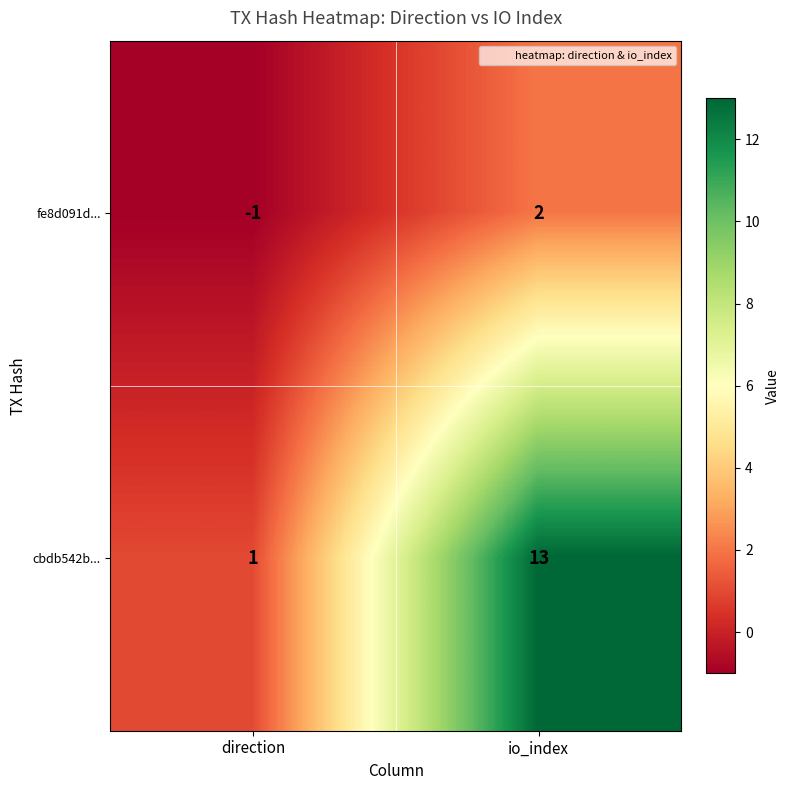

Reading right to left, extract all data points from this chart.

fe8d091d...: io_index=2	direction=-1
cbdb542b...: io_index=13	direction=1